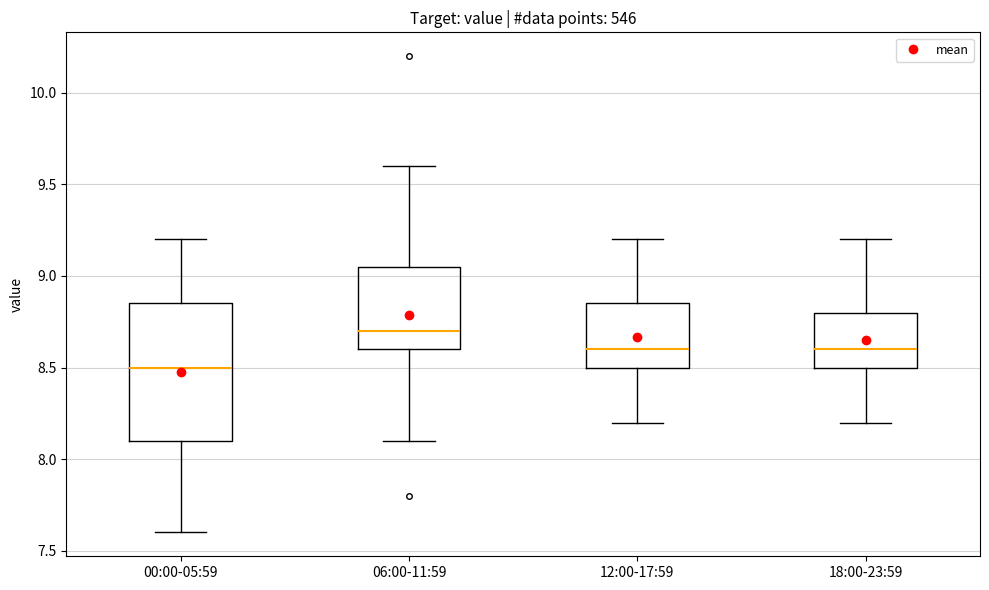

Reading left to right, read every box against the y-axis: the position of its median line, the range the box covers, and the ends of its whiskers. The values are not printed on the chart, so give them approximately, as read against the axis.

00:00-05:59: median 8.50, box 8.10 to 8.85, whiskers 7.60 to 9.20
06:00-11:59: median 8.70, box 8.60 to 9.05, whiskers 8.10 to 9.60
12:00-17:59: median 8.60, box 8.50 to 8.85, whiskers 8.20 to 9.20
18:00-23:59: median 8.60, box 8.50 to 8.80, whiskers 8.20 to 9.20